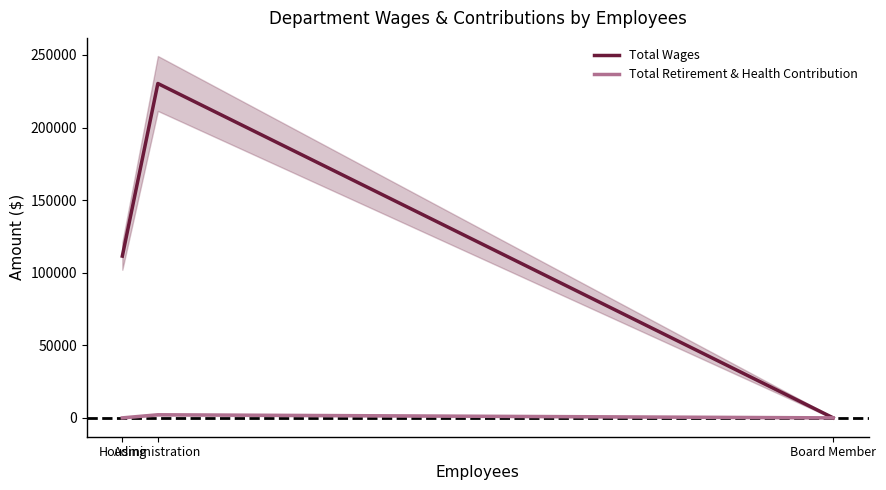

Between Housing and Administration, which is larger?

Administration